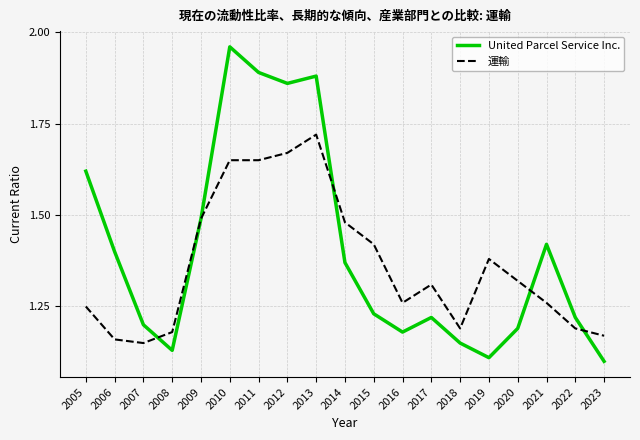

What is the total value across all series at 2018?

2.3